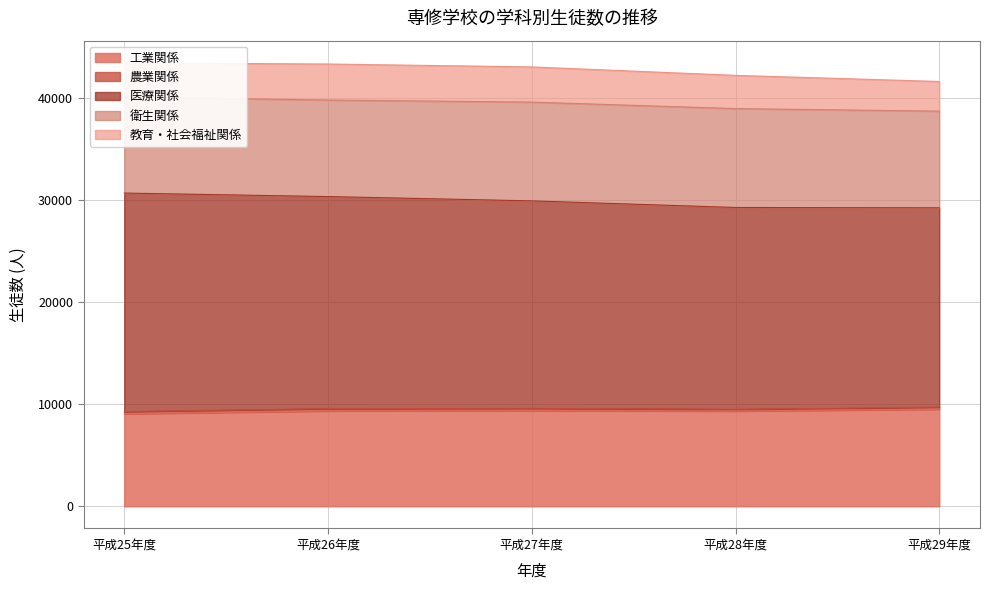

Which series has the largest total across all categories?

医療関係